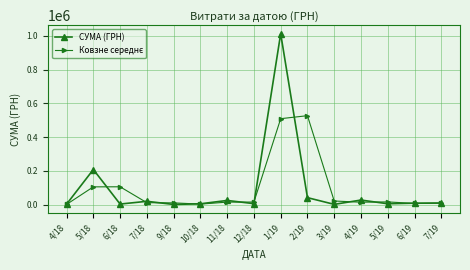

Where is the first local maximum for СУМА (ГРН)?

5/18